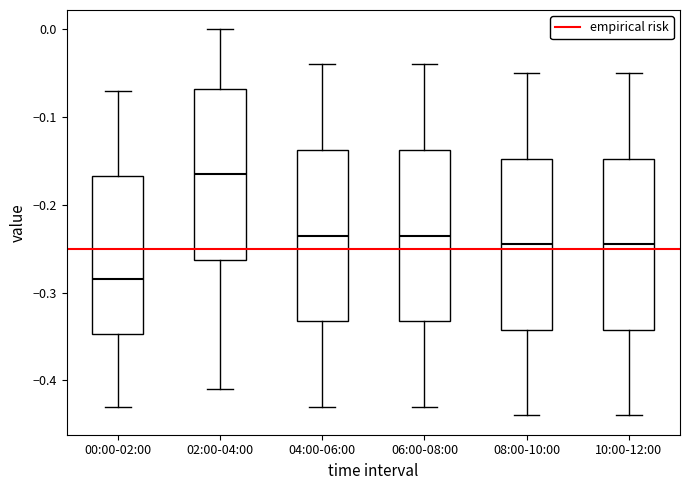

Which box has the lowest median line?

00:00-02:00